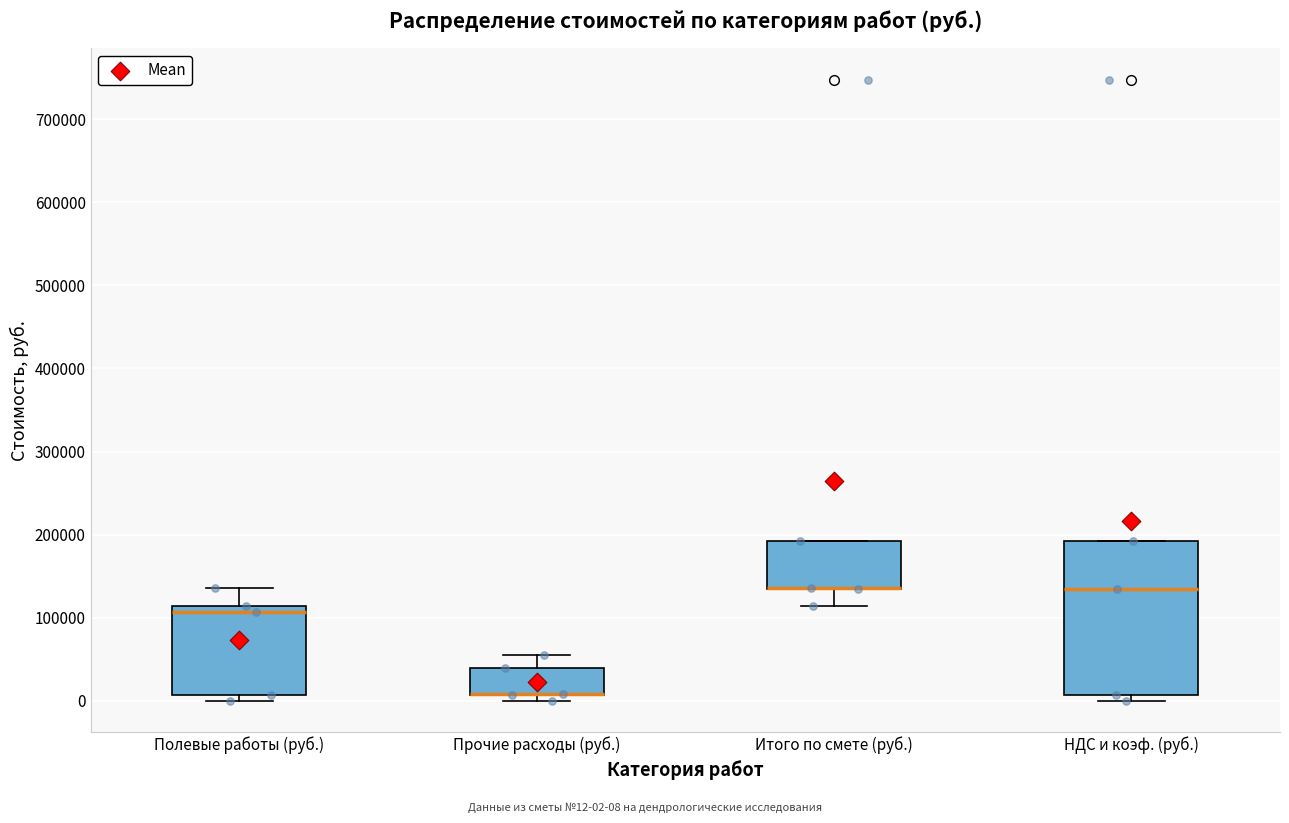

Reading left to right, read every box against the y-axis: the position of its median line, the range the box covers, and the ends of its whiskers. The values are not printed on the chart, so give them approximately, as read against the axis.

Полевые работы (руб.): median 110000 (just below the box's upper edge), box 10000 to 110000, whiskers 0 to 140000
Прочие расходы (руб.): median 10000 (drawn on the box's lower edge), box 10000 to 40000, whiskers 0 to 60000
Итого по смете (руб.): median 140000 (drawn on the box's lower edge), box 130000 to 190000, whiskers 110000 to 190000
НДС и коэф. (руб.): median 130000, box 10000 to 190000, whiskers 0 to 190000